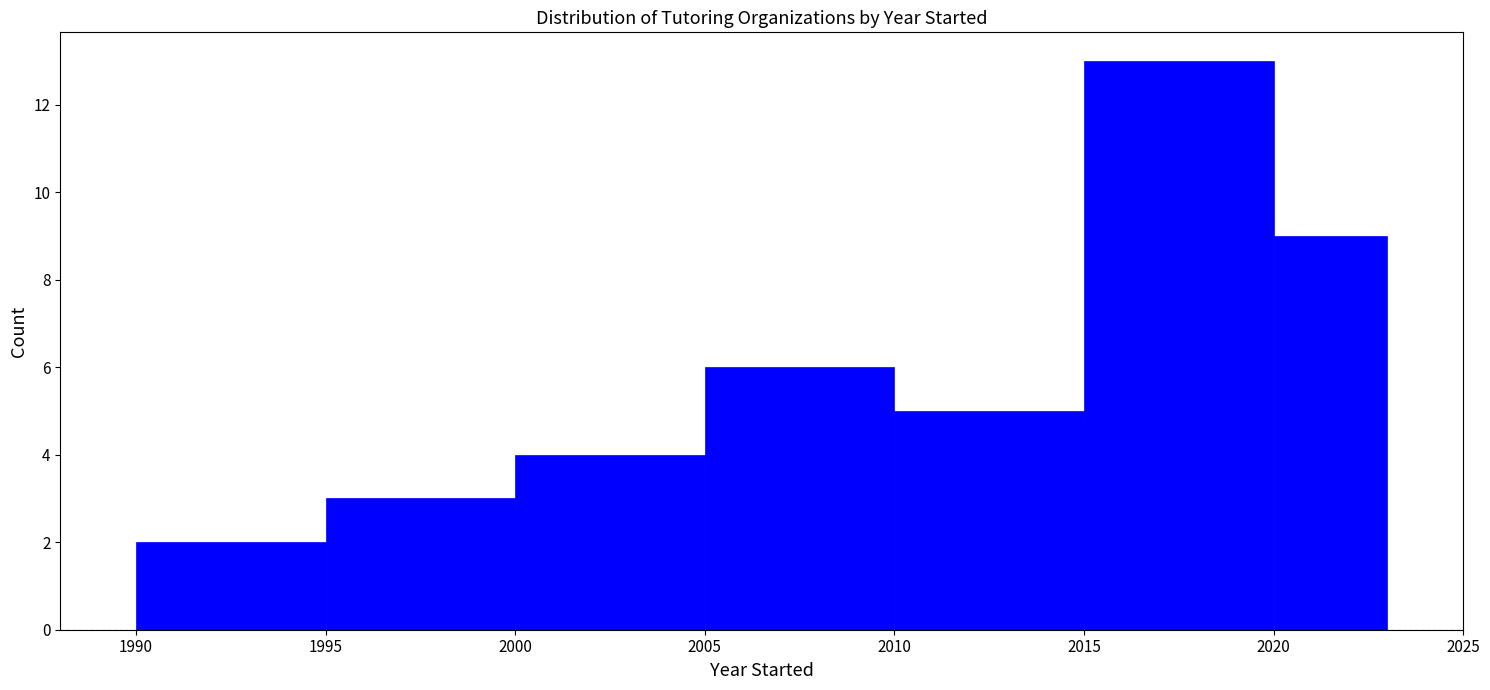

Reading left to right, transcribe this chart: for each bar, give the range it covers on the x-axis and its height. The values are not printed on the chart, so give them approximately, as read against the axis.

1990 to 1995: 2
1995 to 2000: 3
2000 to 2005: 4
2005 to 2010: 6
2010 to 2015: 5
2015 to 2020: 13
2020 to 2023: 9